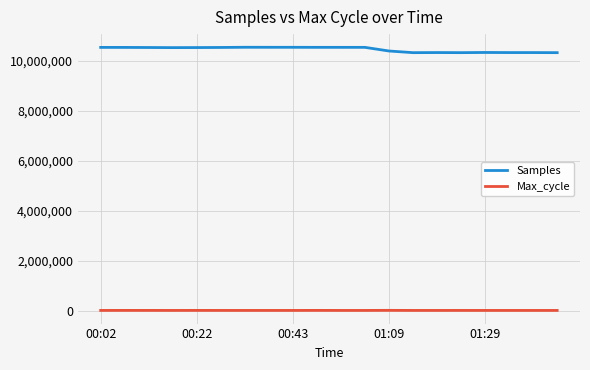

True or false: Samples has more than 0 interior local peaks.

True